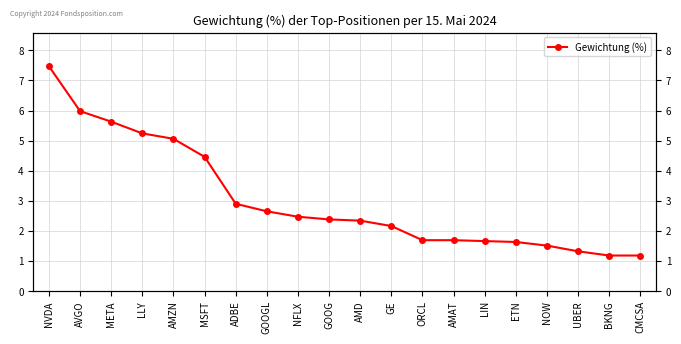

List the labels in order of value, smallest first.

BKNG, CMCSA, UBER, NOW, ETN, LIN, ORCL, AMAT, GE, AMD, GOOG, NFLX, GOOGL, ADBE, MSFT, AMZN, LLY, META, AVGO, NVDA